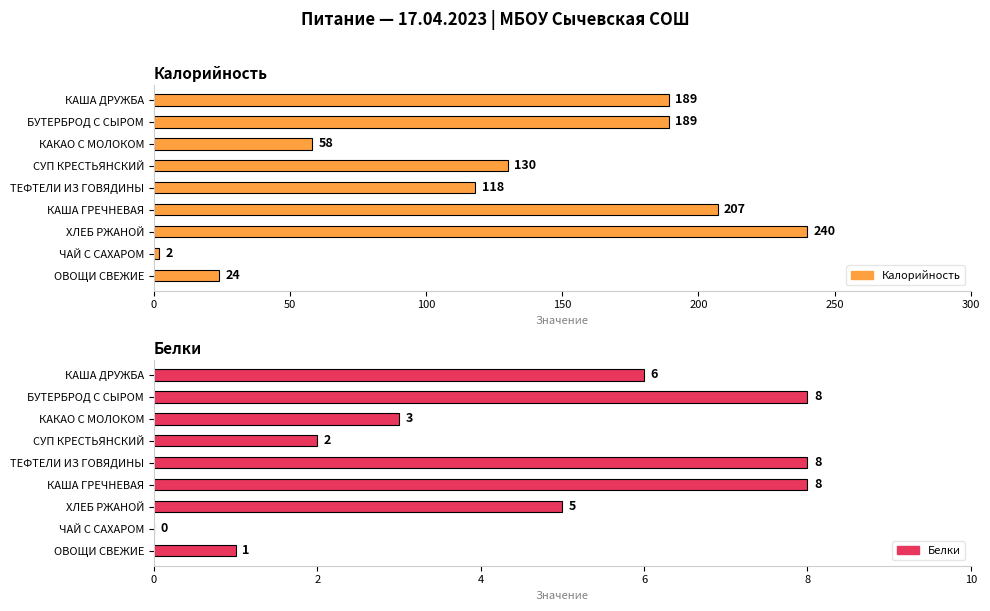

How many data points does each series have?

9